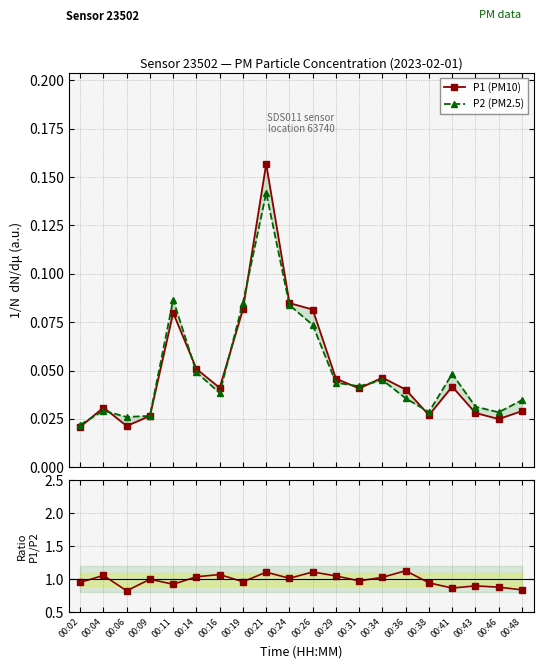

The value of P1 (PM10) at 00:24 is 0.1. True or false?

False